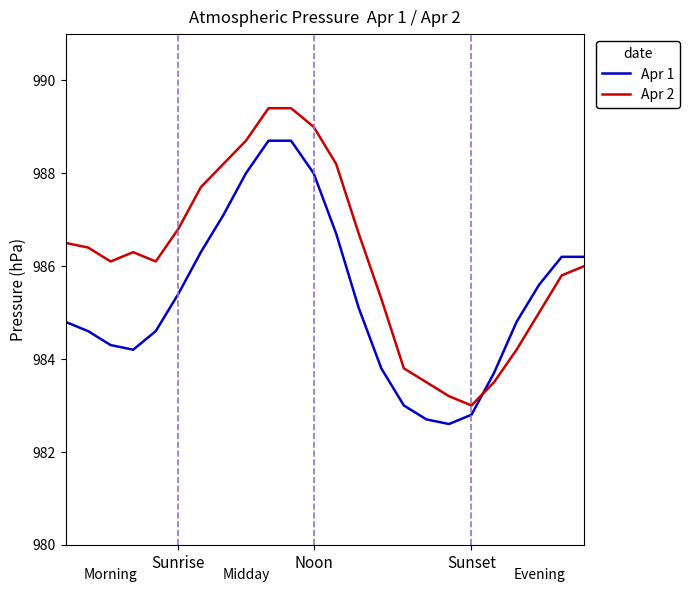

List the series in order of their peak value, lowest first.

Apr 1, Apr 2